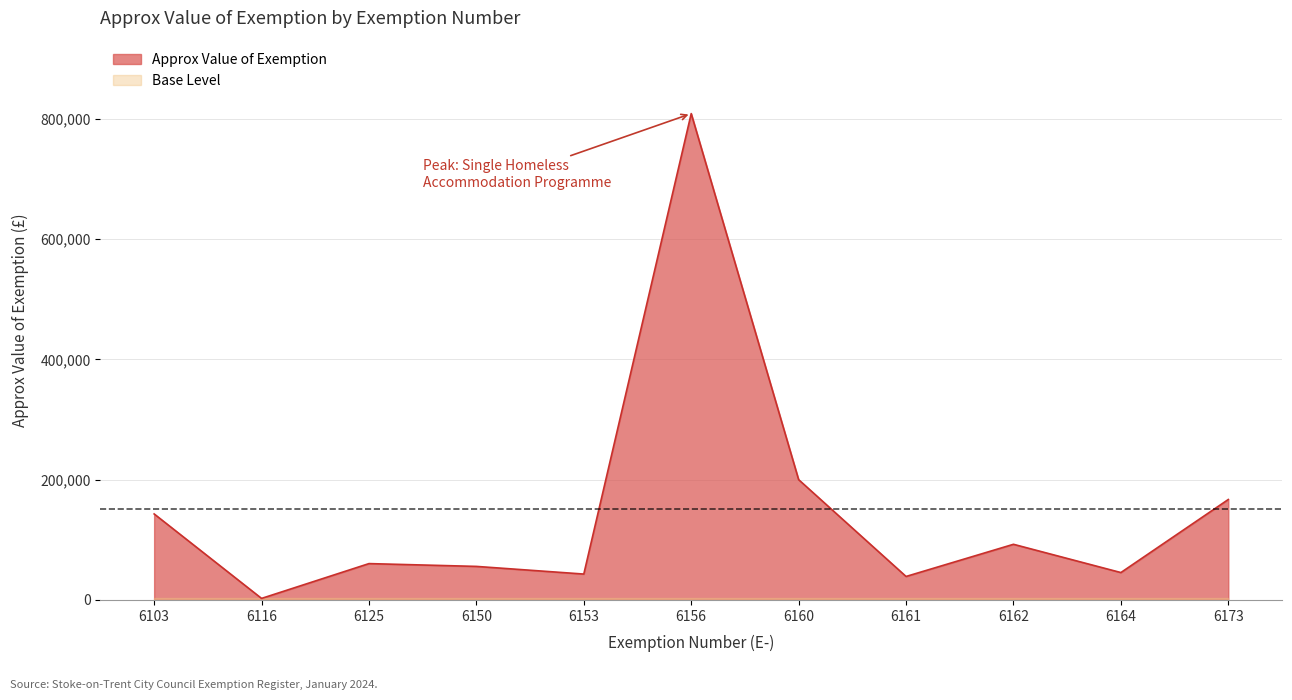

Which category has the highest value across all series?

6156